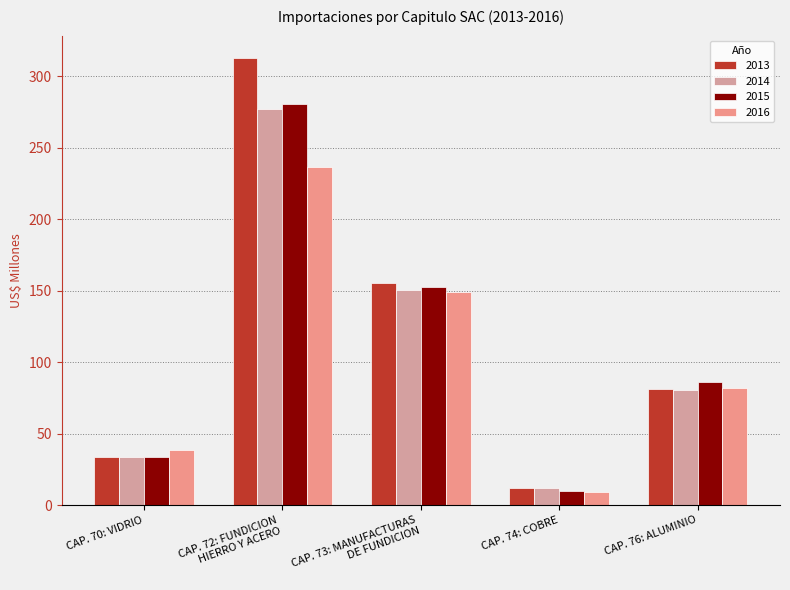

The value of 2014 at CAP. 70: VIDRIO is 33.6. True or false?

True